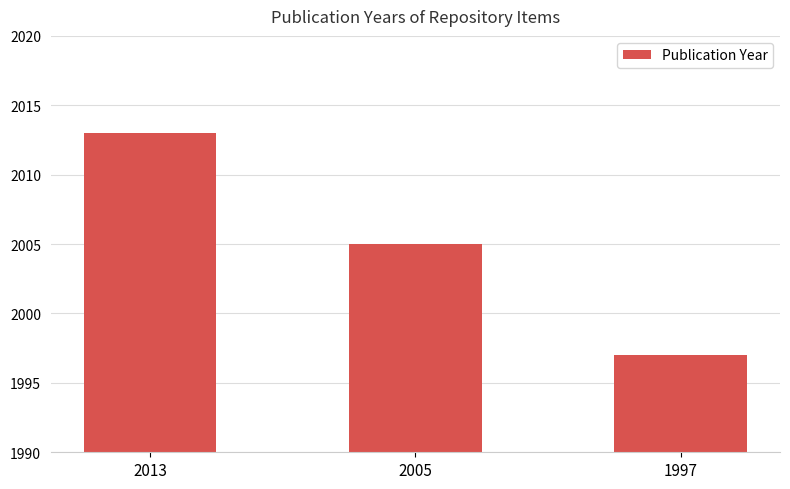

What is the value of the 2nd bar from the left?

2005